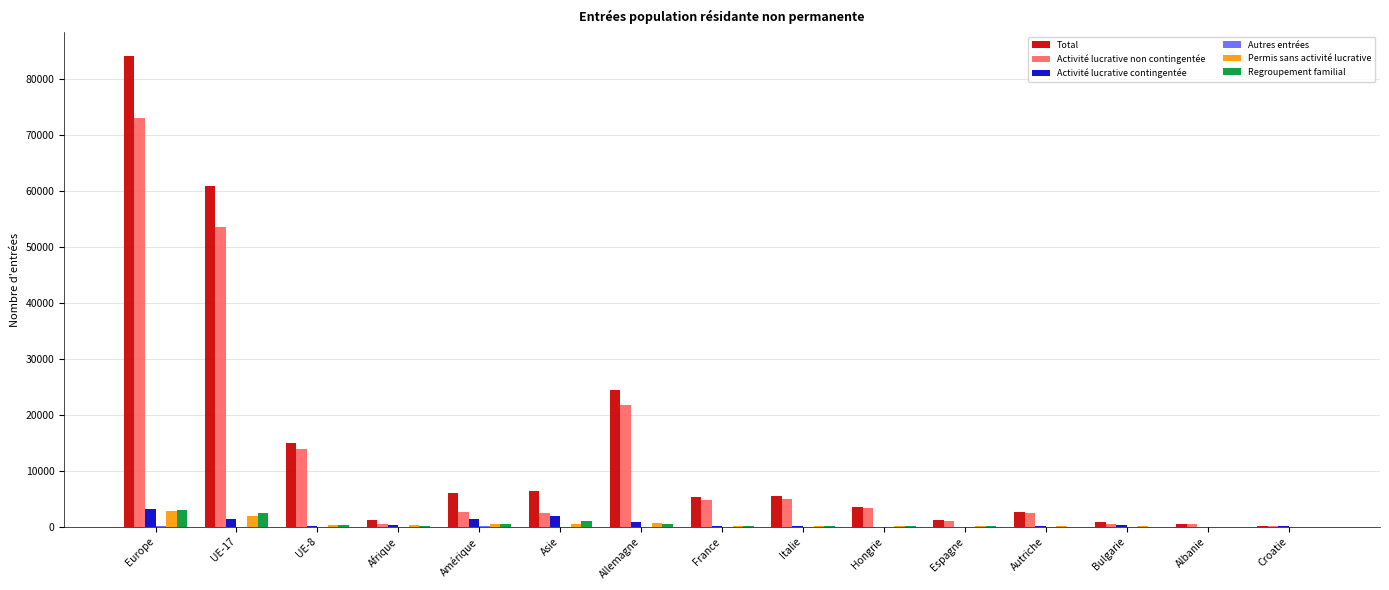

Is the value of Total at Autriche greater than the value of Regroupement familial at UE-8?

Yes